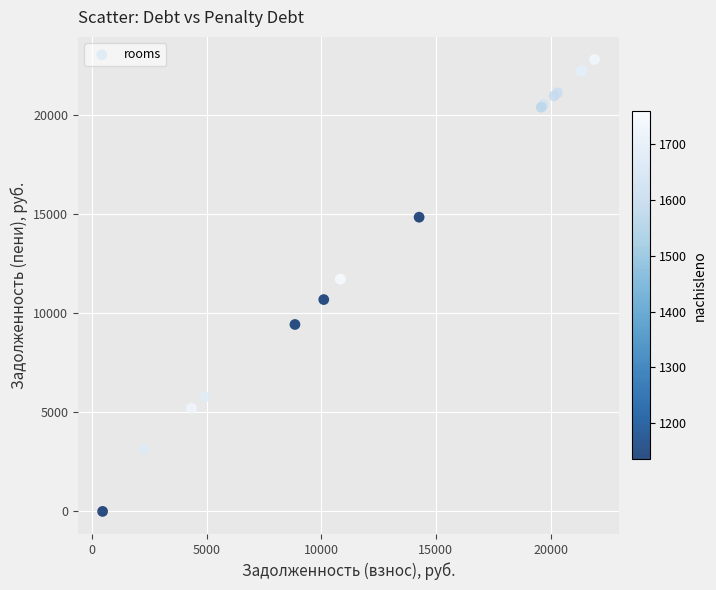

What Y value in the scatter plot is closest to 11395?

11715.8